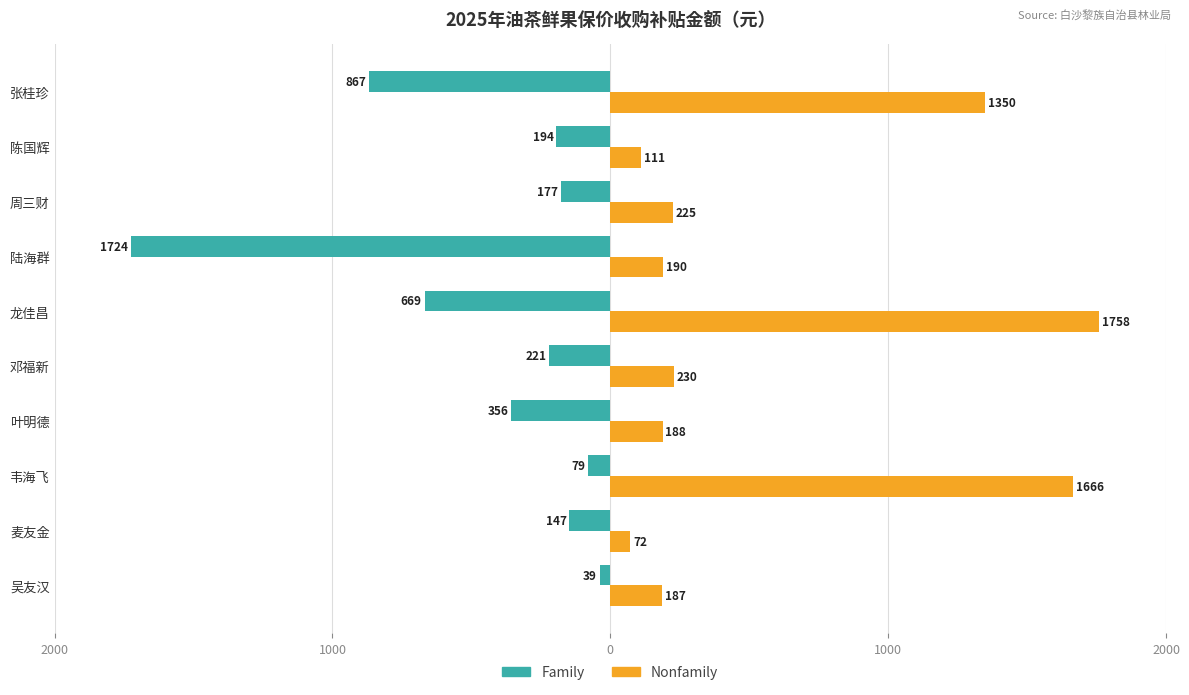

At how many categories does at least one series exceed 388?

3